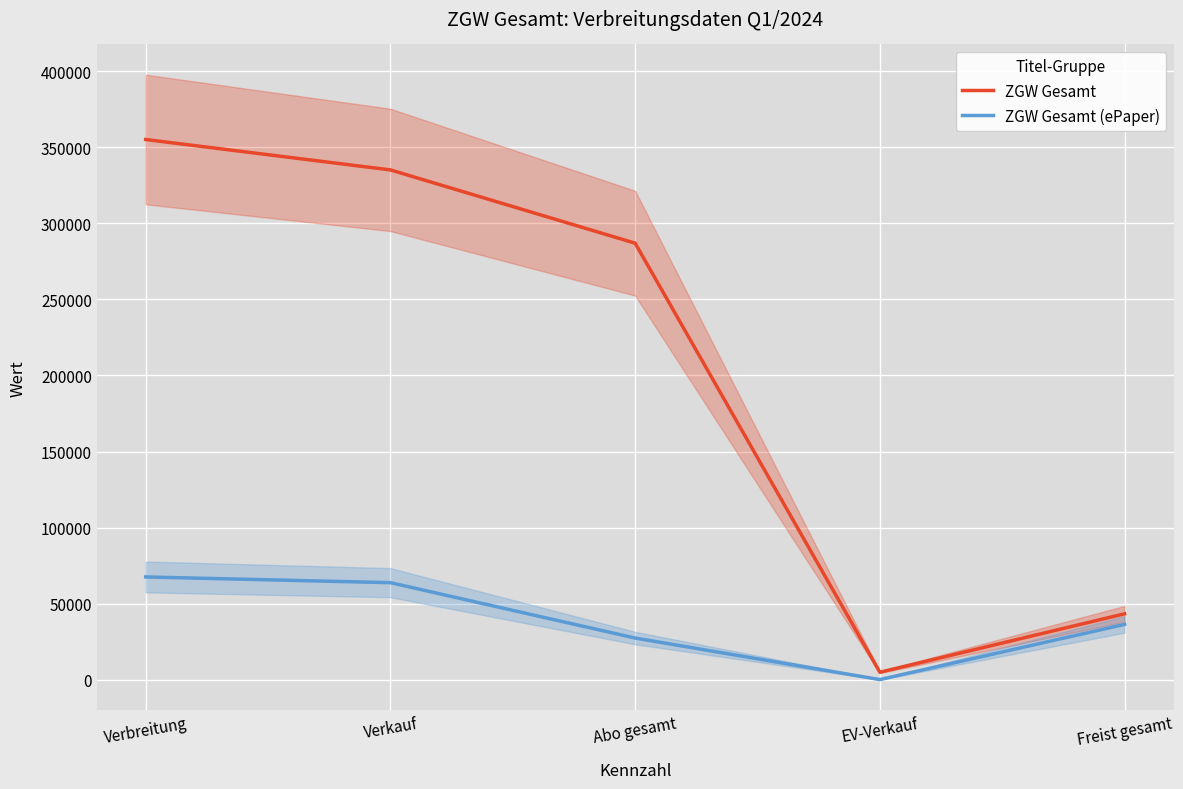

What is the label of the 5th point from the left?

Freist gesamt